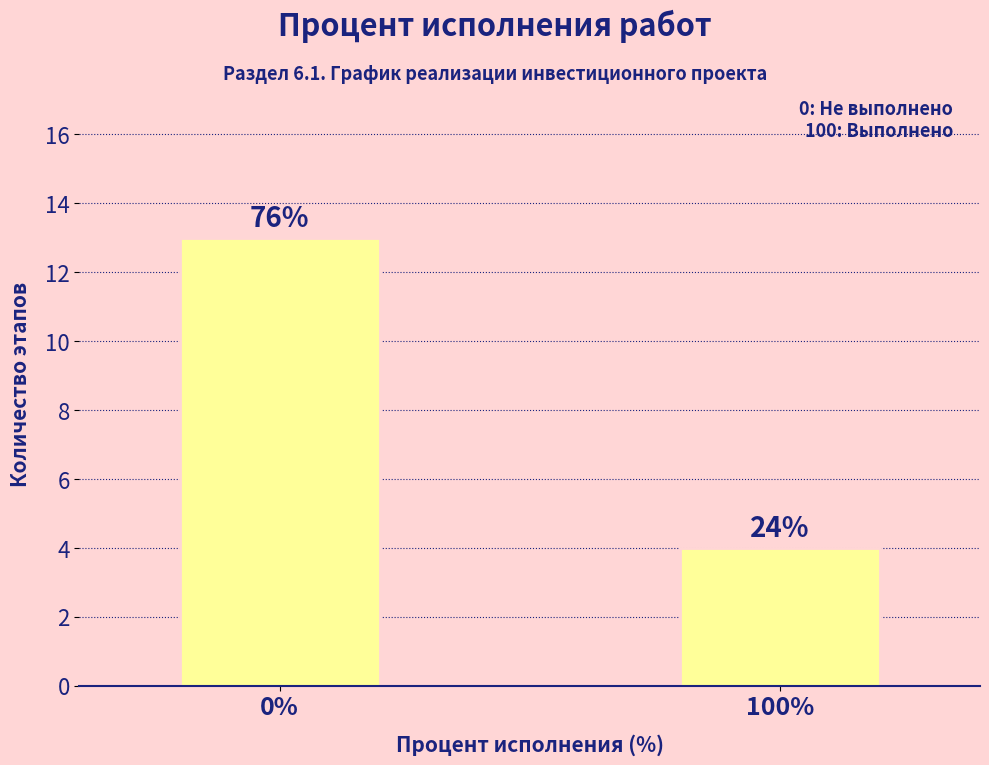

How many bars are there in total?

2